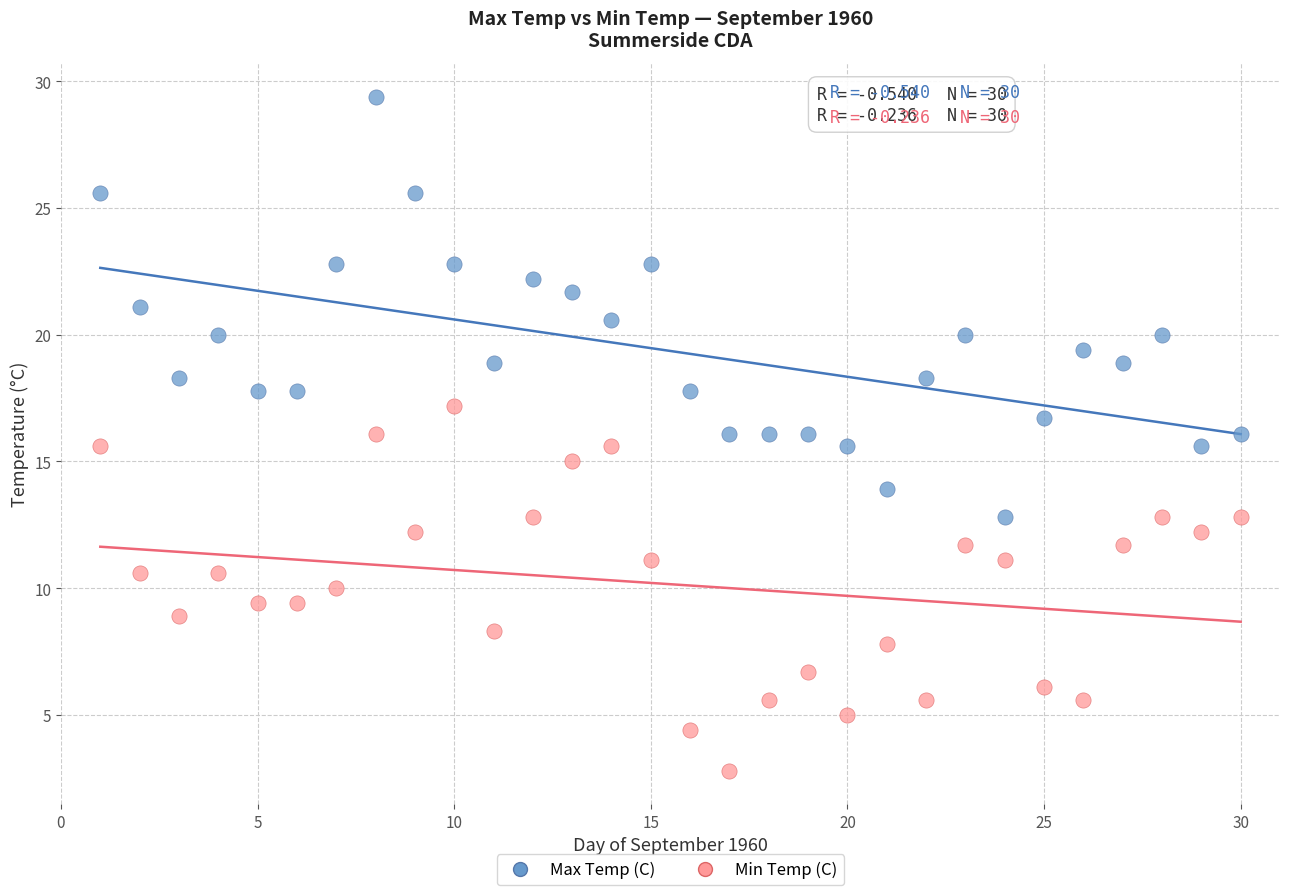

Which series contains the lowest Y value?

Min Temp (C)